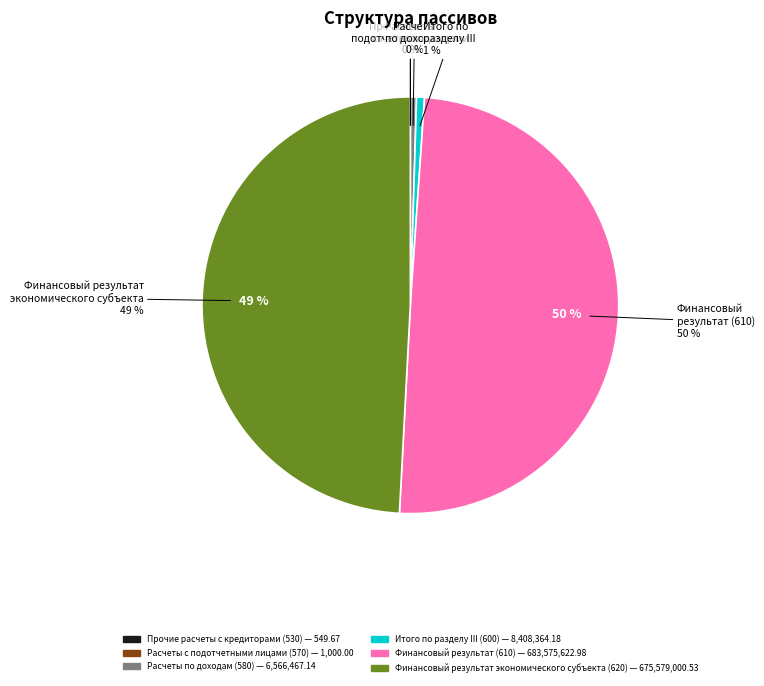

True or false: Итого по разделу III (600) accounts for 11% of the total.

False